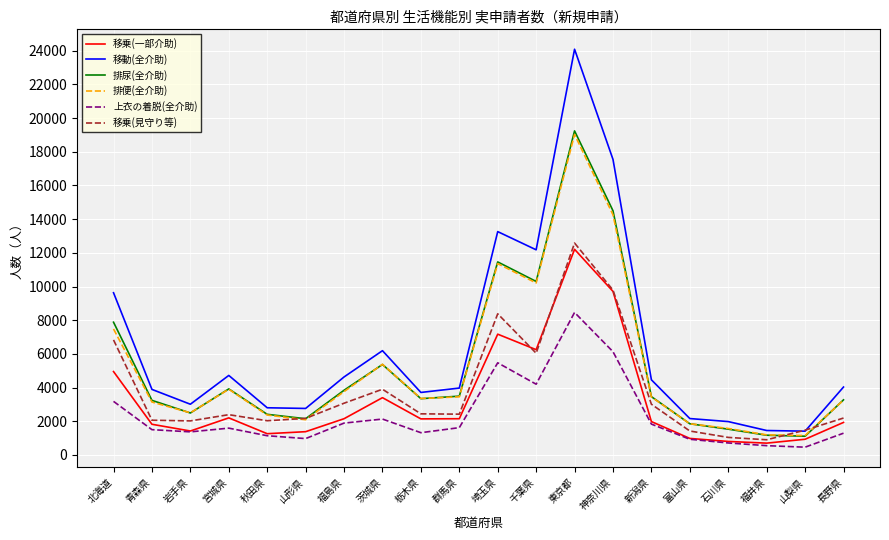

The value of 排尿(全介助) at 福島県 is 3840. True or false?

True